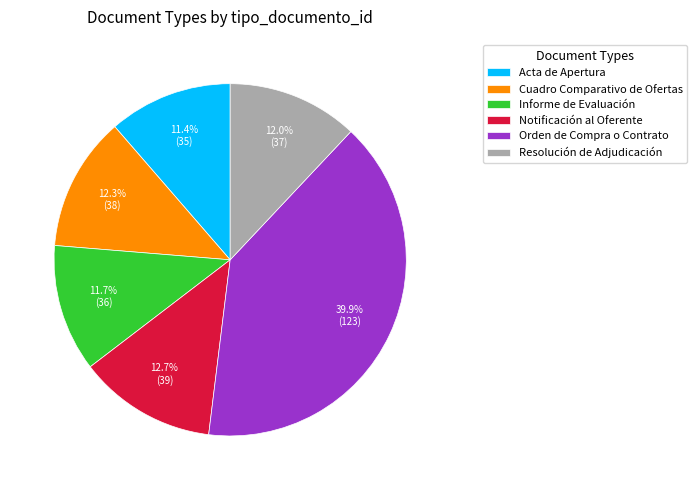

What portion of the pie excludes Orden de Compra o Contrato?

60.1%